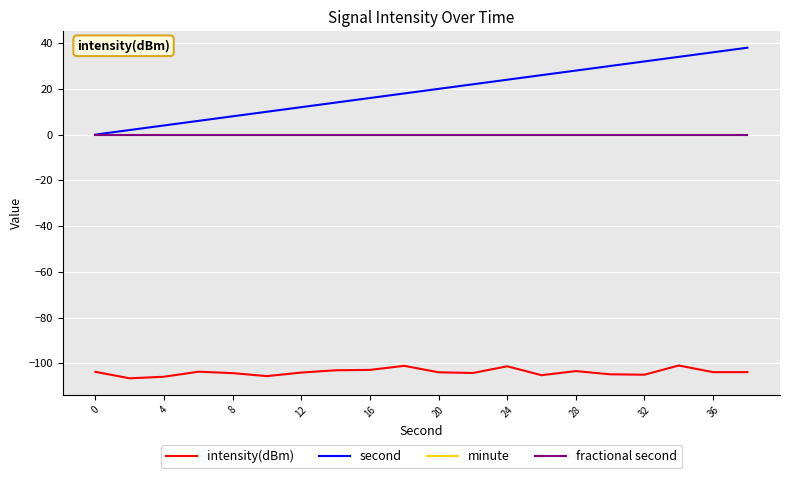

How many interior local peaks does the intensity(dBm) series have?

5